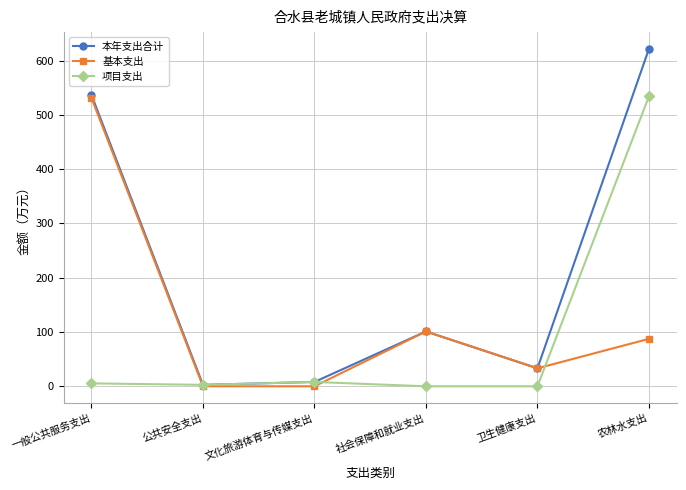

Is this an area chart (filled region under the line)?

No